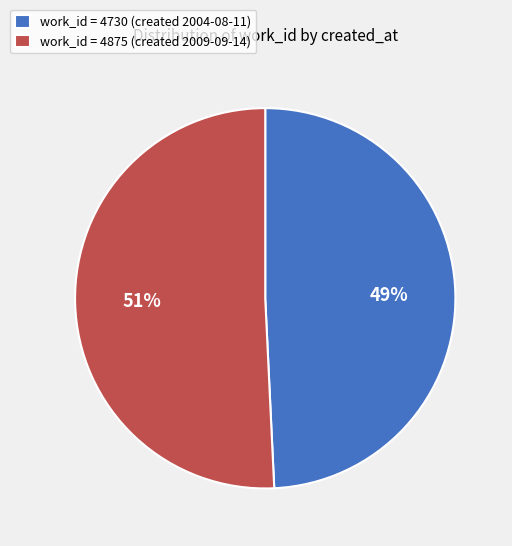

Count the number of slices in the pie.

2